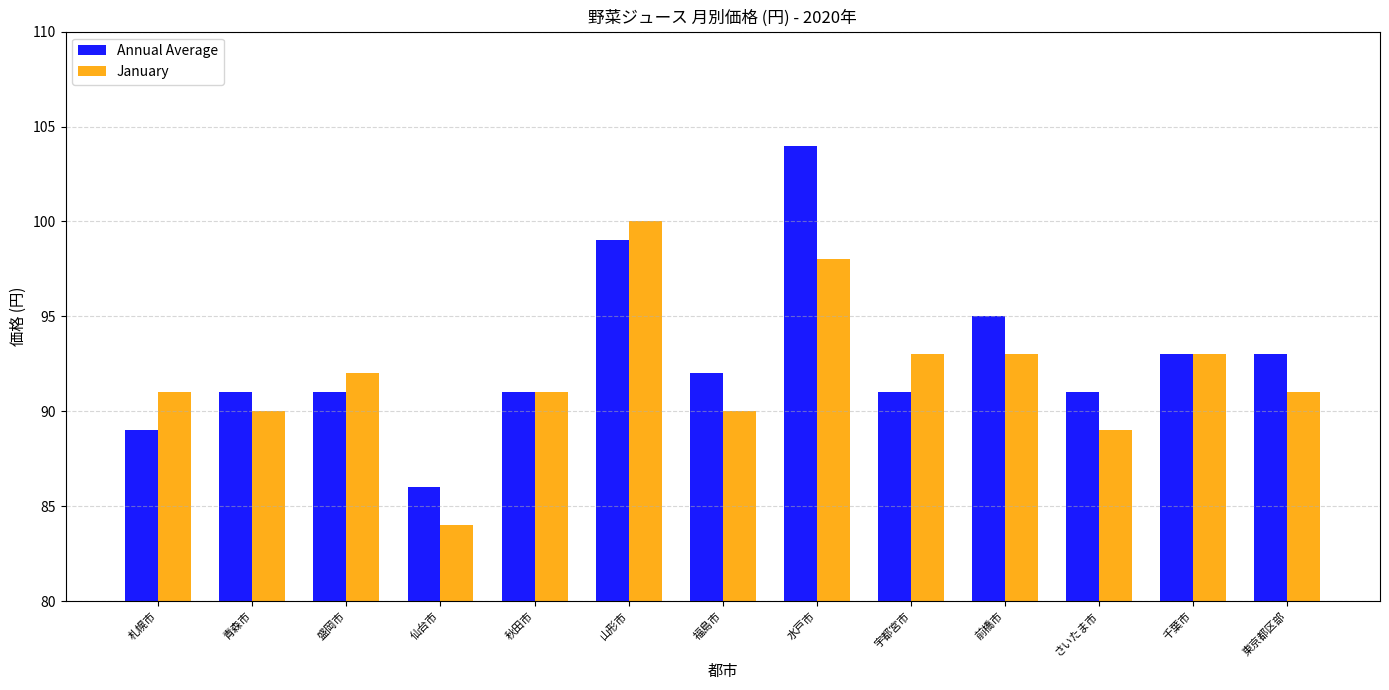

How many distinct data groups are displayed?

2